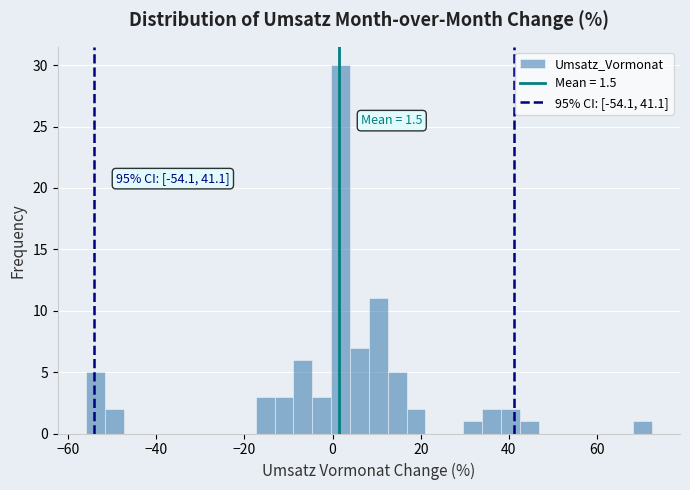

Around what value on the x-axis is the tallest bar? Give the approximate position of its centre, as read against the axis.

2